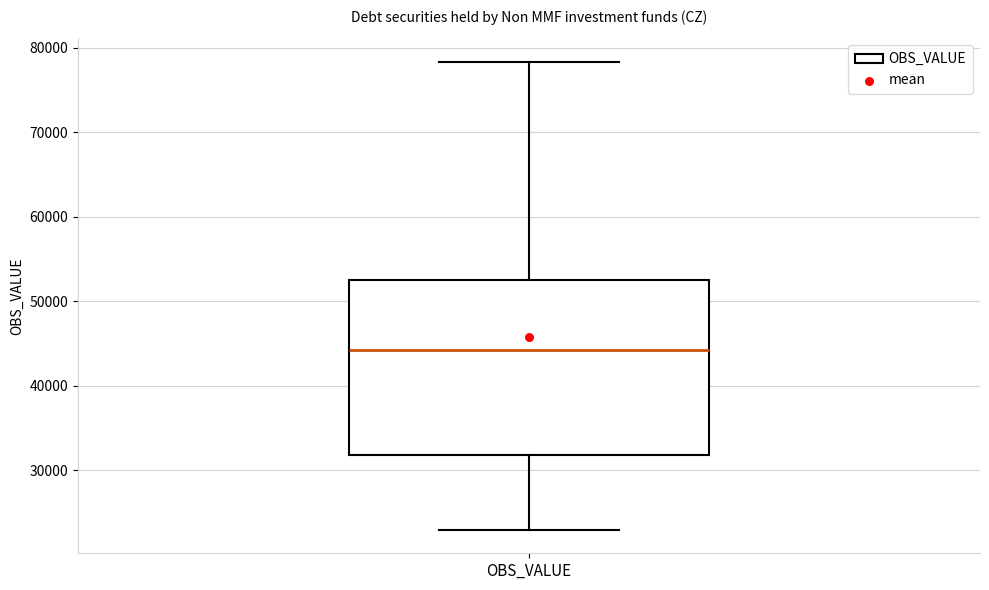

Transcribe this box plot: give where the median line is, the range the box spans, and where the two whiskers end, as read against the y-axis. The values are not printed on the chart, so give them approximately, as read against the axis.

median 44000, box 32000 to 53000, whiskers 23000 to 78000